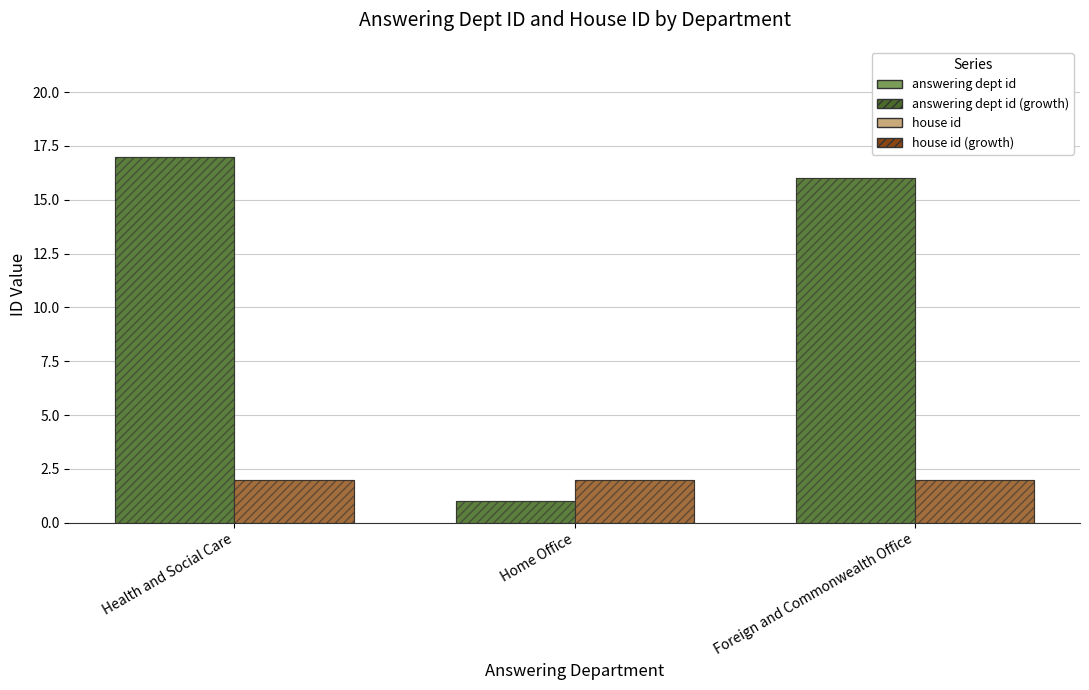

Is it true that house id (growth) equals 2 at Home Office?

True